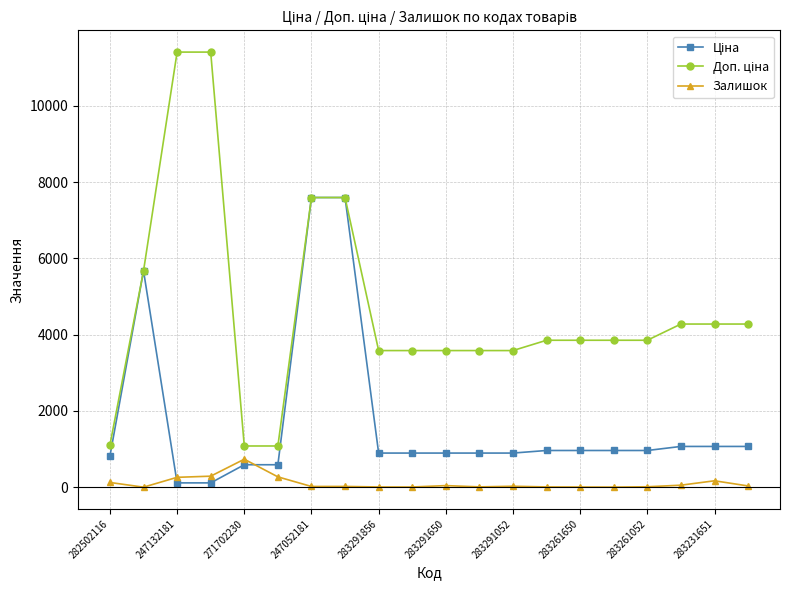

At how many categories does at least one series exceed 4785?

5